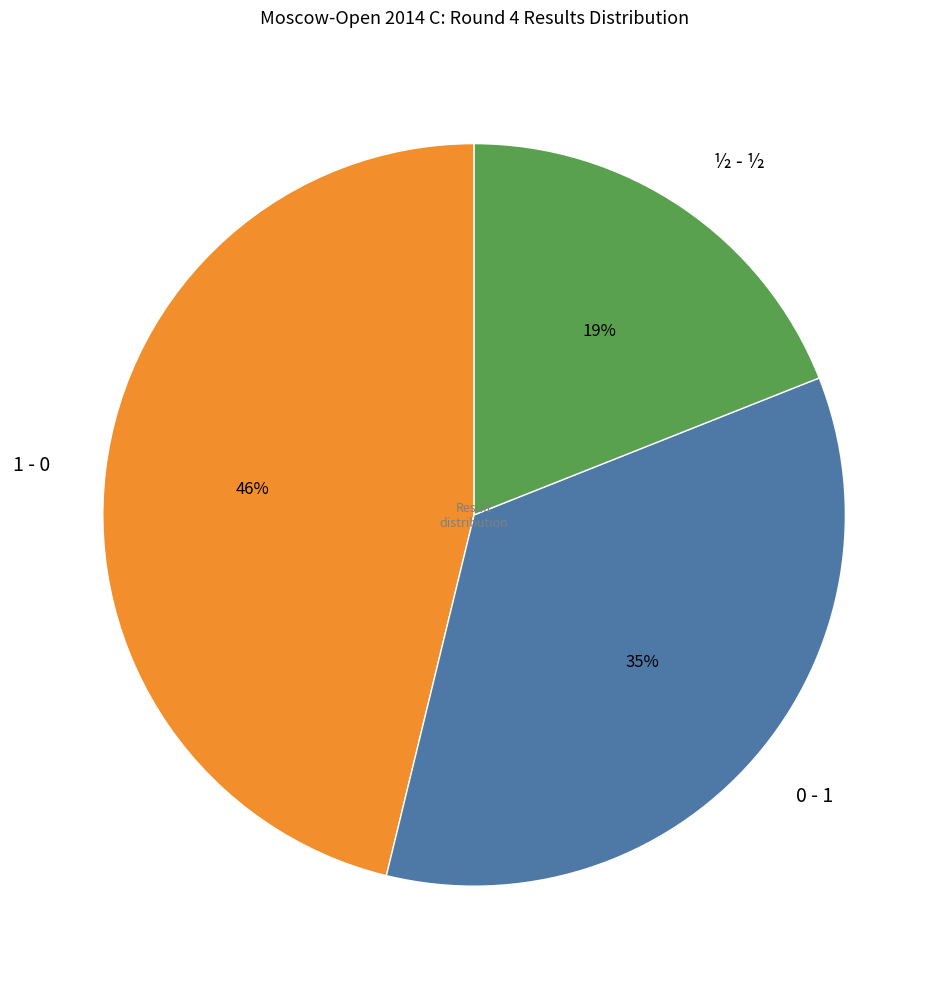

Is there any slice that represents more than half of the pie?

No